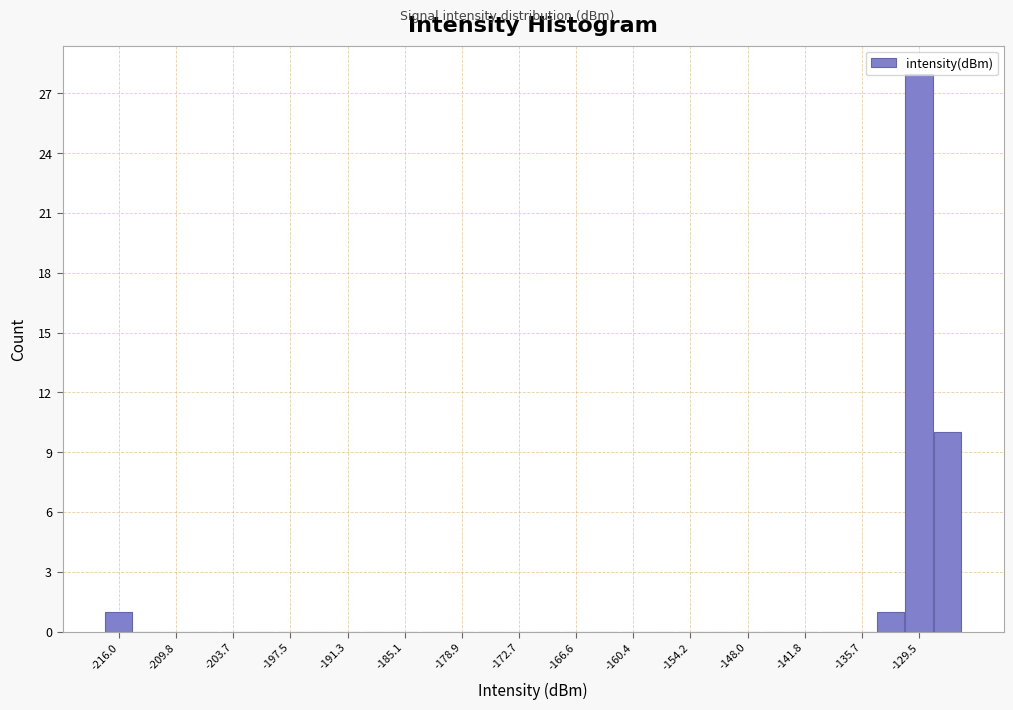

Read against the x-axis, roughly where is the centre of the tallest bar?

-129